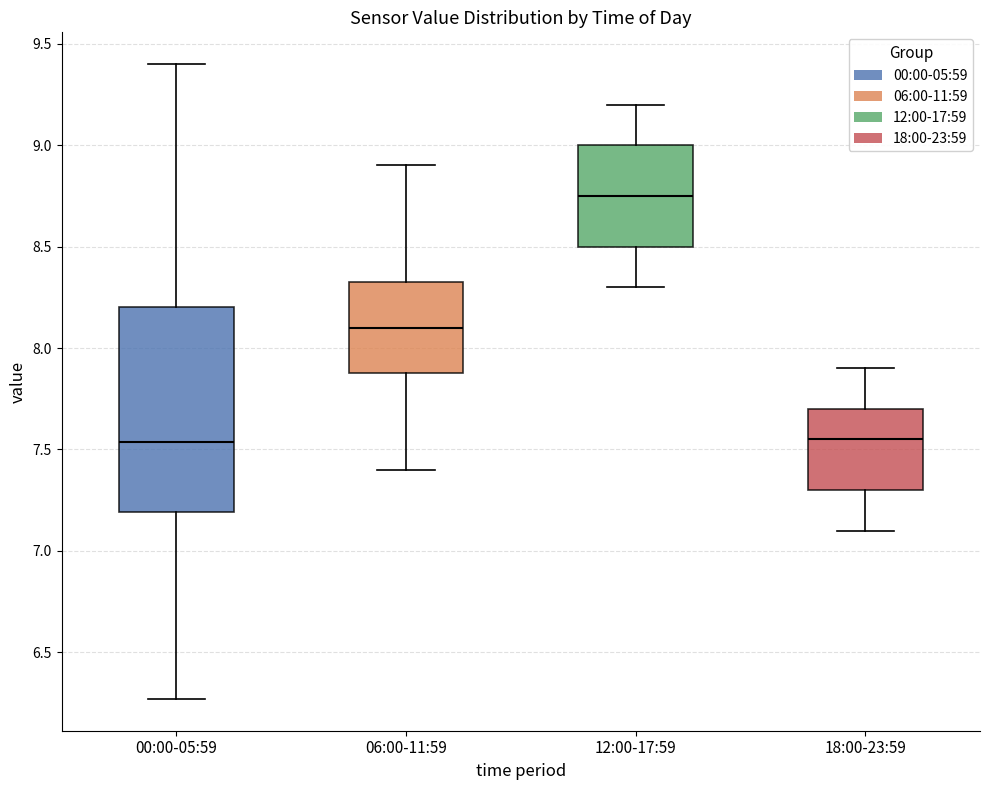

Reading left to right, read every box against the y-axis: the position of its median line, the range the box covers, and the ends of its whiskers. The values are not printed on the chart, so give them approximately, as read against the axis.

00:00-05:59: median 7.55, box 7.20 to 8.20, whiskers 6.25 to 9.40
06:00-11:59: median 8.10, box 7.90 to 8.35, whiskers 7.40 to 8.90
12:00-17:59: median 8.75, box 8.50 to 9.00, whiskers 8.30 to 9.20
18:00-23:59: median 7.55, box 7.30 to 7.70, whiskers 7.10 to 7.90